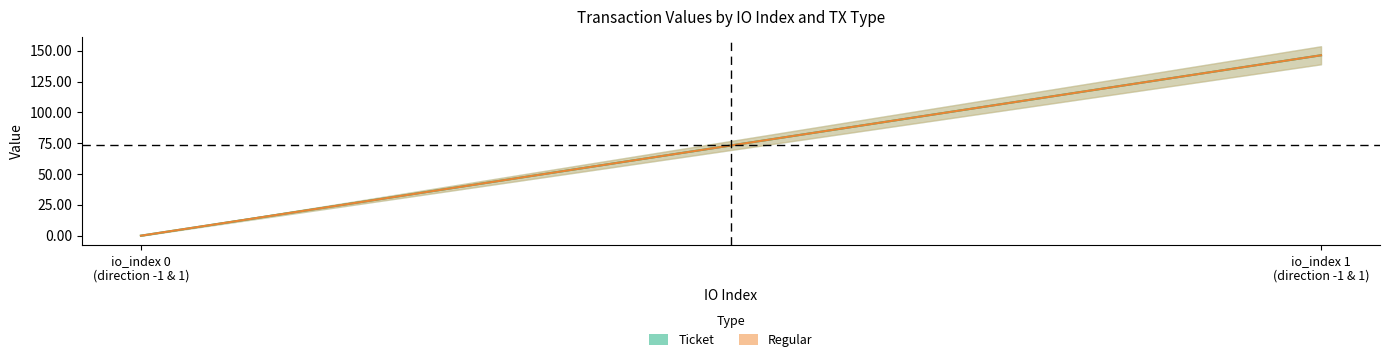

What is the spread (max minus min) of values at 1?

1.0